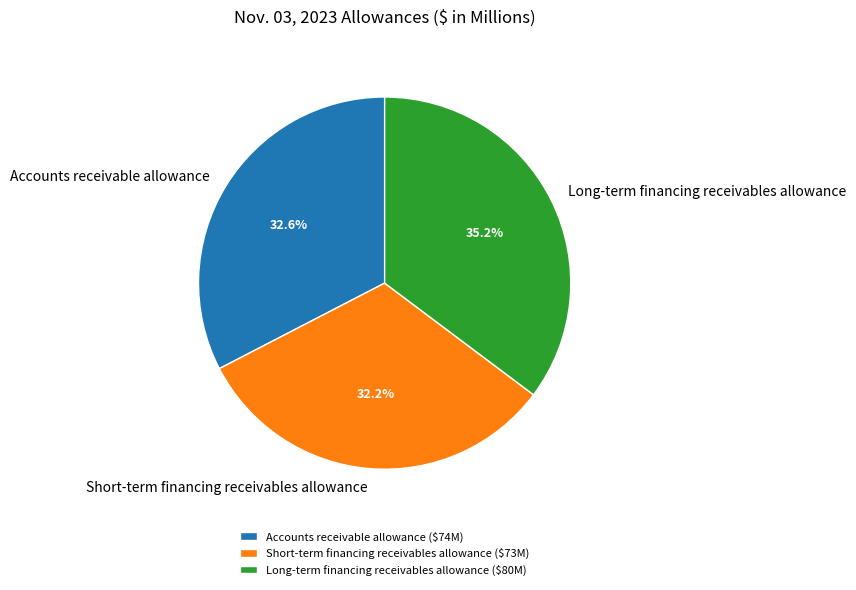

How many slices are in this pie chart?

3